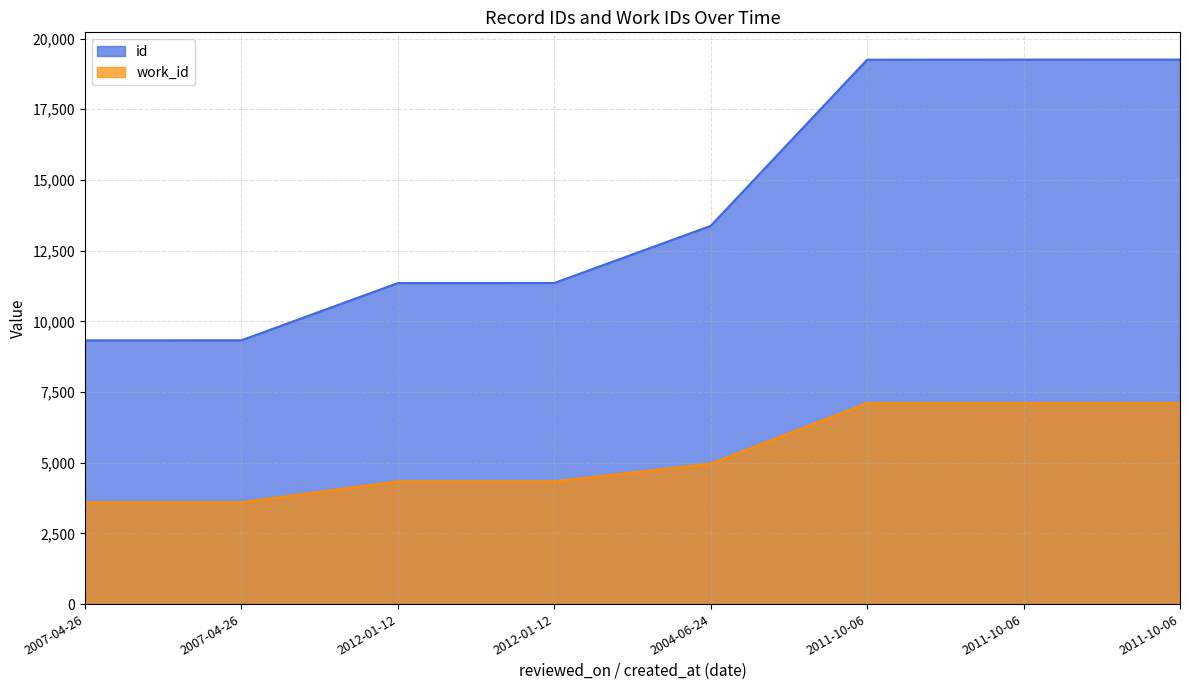

True or false: work_id and id cross at least once.

False